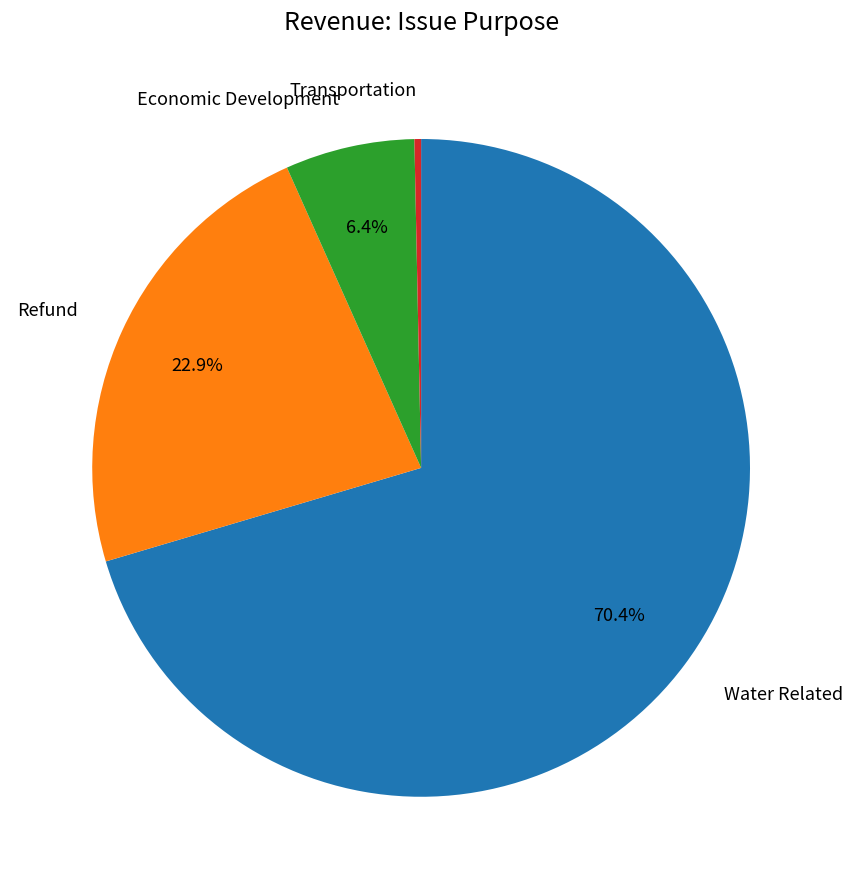

Is there any slice that represents more than half of the pie?

Yes